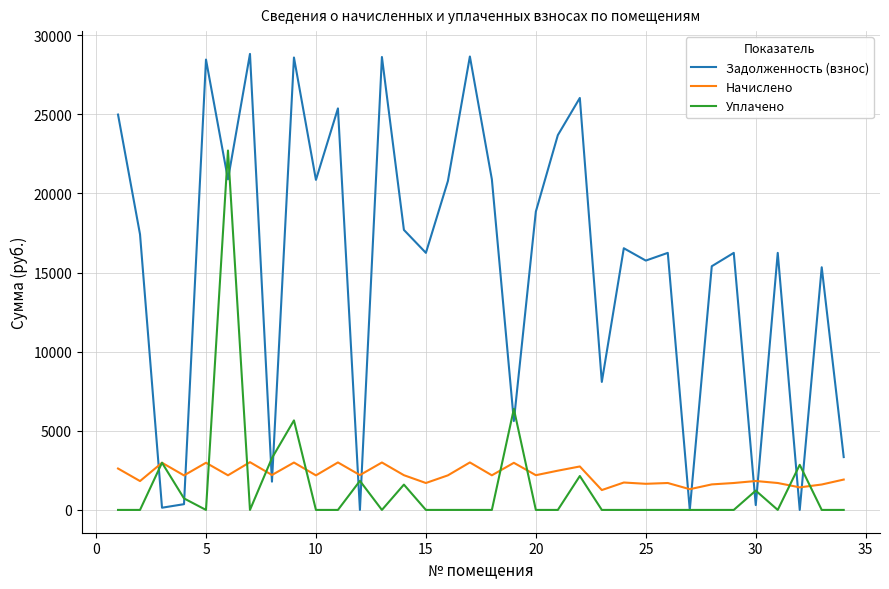

True or false: Задолженность (взнос) and Начислено cross at least once.

True